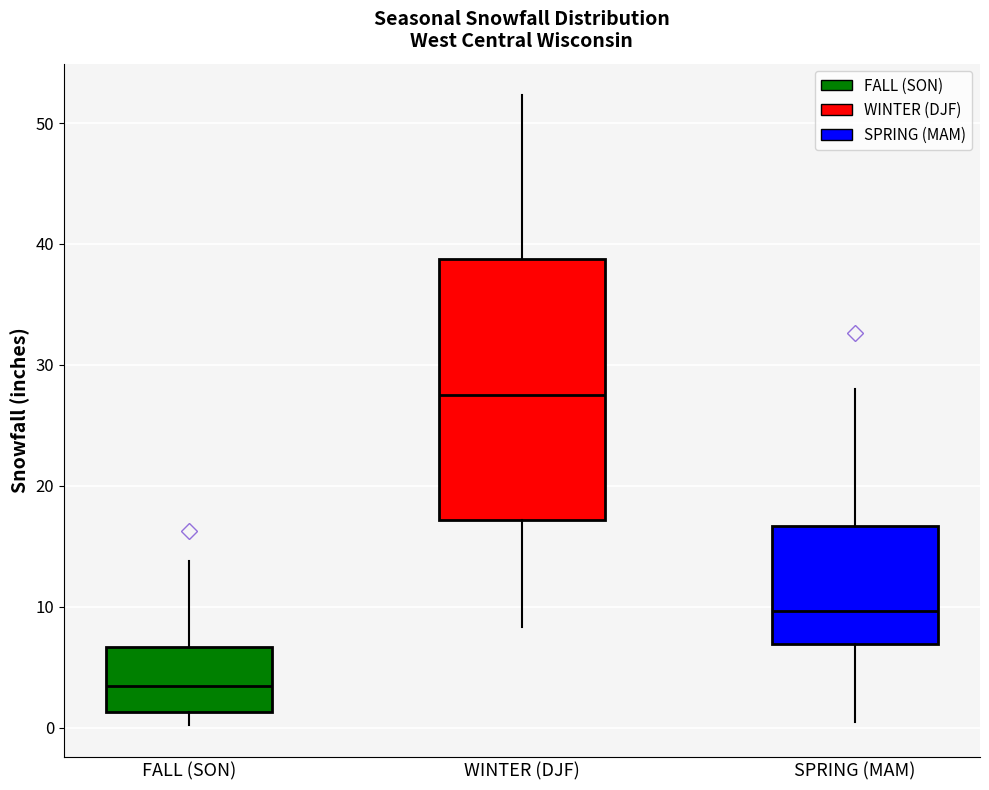

Where does the upper whisker of the box for FALL (SON) end on the y-axis? The values are not printed on the chart, so give them approximately, as read against the axis.

14